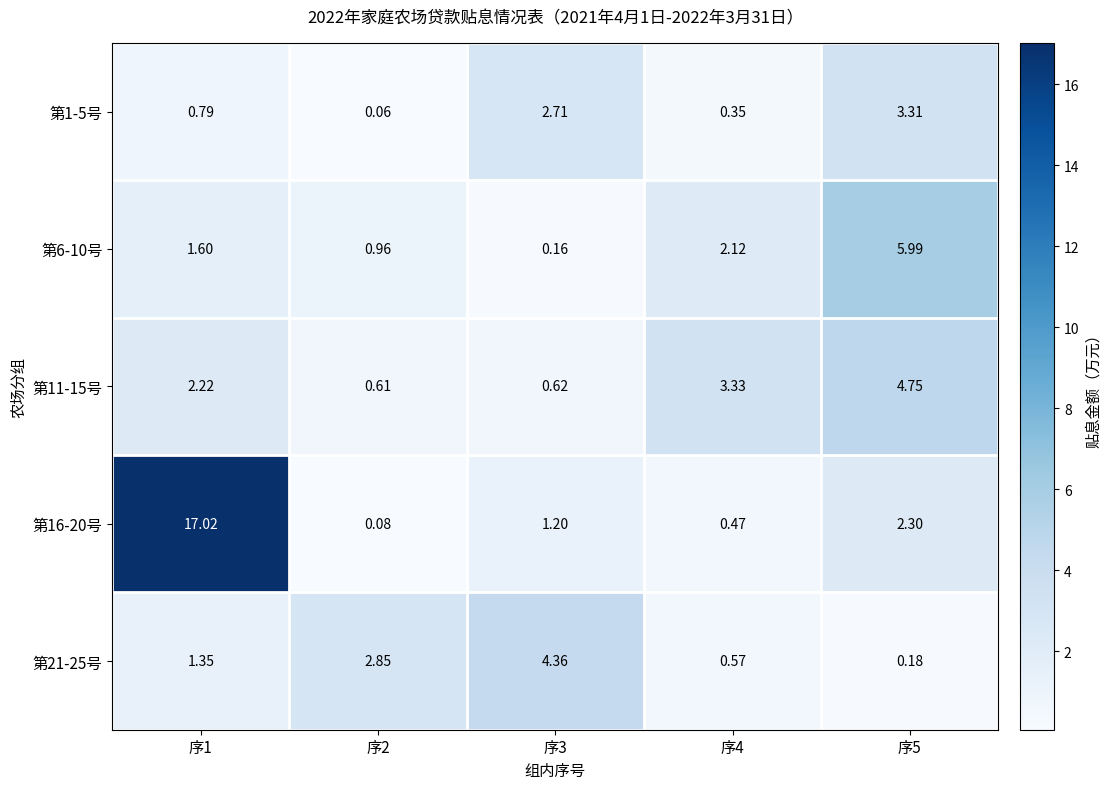

Is the value of 第1-5号 at 序3 greater than the value of 第6-10号 at 序4?

Yes